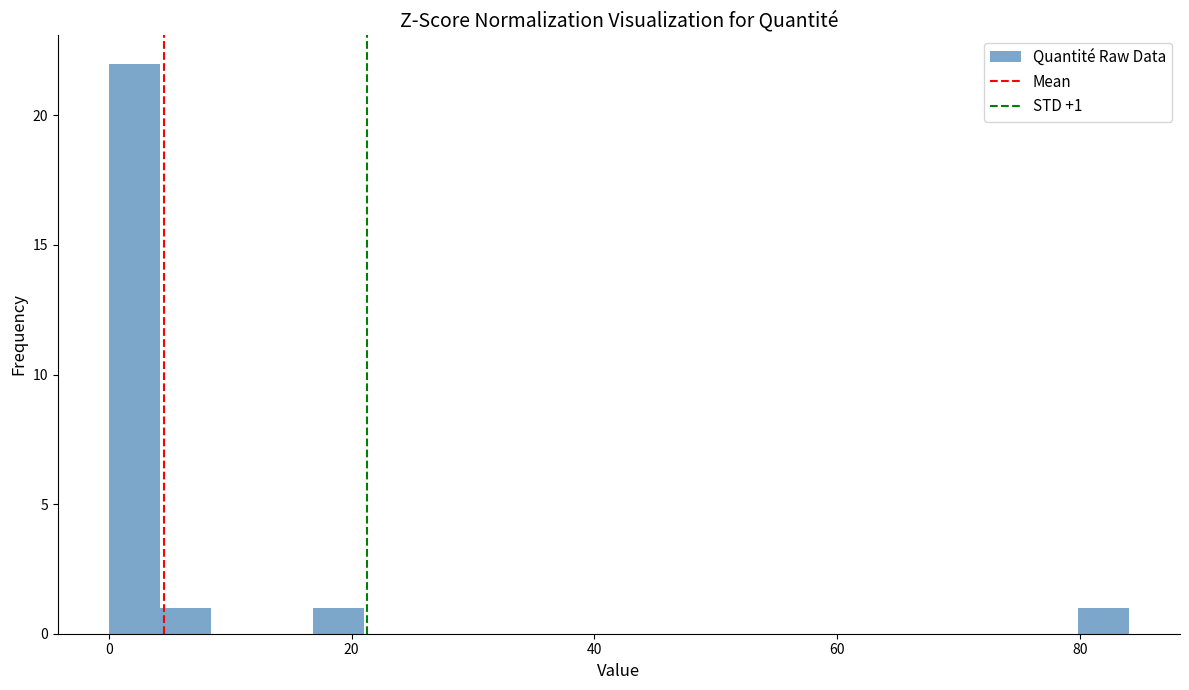

Read against the x-axis, roughly where is the centre of the tallest bar?

2